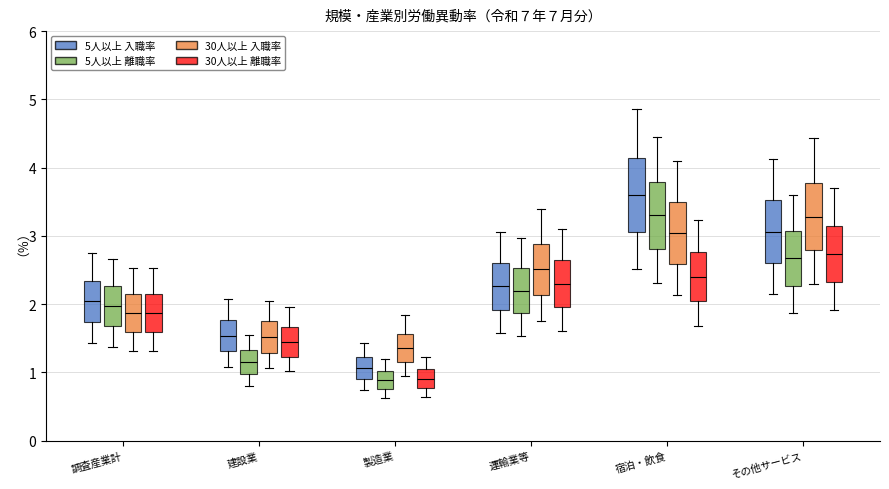

Reading left to right, read every box against the y-axis: the position of its median line, the range the box covers, and the ends of its whiskers. The values are not printed on the chart, so give them approximately, as read against the axis.

調査産業計 (5人以上 入職率): median 2.0, box 1.7 to 2.3, whiskers 1.4 to 2.8
調査産業計 (5人以上 離職率): median 2.0, box 1.7 to 2.3, whiskers 1.4 to 2.7
調査産業計 (30人以上 入職率): median 1.9, box 1.6 to 2.2, whiskers 1.3 to 2.5
調査産業計 (30人以上 離職率): median 1.9, box 1.6 to 2.2, whiskers 1.3 to 2.5
建設業 (5人以上 入職率): median 1.5, box 1.3 to 1.8, whiskers 1.1 to 2.1
建設業 (5人以上 離職率): median 1.2, box 1.0 to 1.3, whiskers 0.8 to 1.6
建設業 (30人以上 入職率): median 1.5, box 1.3 to 1.7, whiskers 1.1 to 2.1
建設業 (30人以上 離職率): median 1.5, box 1.2 to 1.7, whiskers 1.0 to 2.0
製造業 (5人以上 入職率): median 1.1, box 0.9 to 1.2, whiskers 0.7 to 1.4
製造業 (5人以上 離職率): median 0.9, box 0.8 to 1.0, whiskers 0.6 to 1.2
製造業 (30人以上 入職率): median 1.4, box 1.2 to 1.6, whiskers 1.0 to 1.8
製造業 (30人以上 離職率): median 0.9, box 0.8 to 1.0, whiskers 0.6 to 1.2
運輸業等 (5人以上 入職率): median 2.3, box 1.9 to 2.6, whiskers 1.6 to 3.1
運輸業等 (5人以上 離職率): median 2.2, box 1.9 to 2.5, whiskers 1.5 to 3.0
運輸業等 (30人以上 入職率): median 2.5, box 2.1 to 2.9, whiskers 1.8 to 3.4
運輸業等 (30人以上 離職率): median 2.3, box 2.0 to 2.6, whiskers 1.6 to 3.1
宿泊・飲食 (5人以上 入職率): median 3.6, box 3.1 to 4.1, whiskers 2.5 to 4.9
宿泊・飲食 (5人以上 離職率): median 3.3, box 2.8 to 3.8, whiskers 2.3 to 4.5
宿泊・飲食 (30人以上 入職率): median 3.0, box 2.6 to 3.5, whiskers 2.1 to 4.1
宿泊・飲食 (30人以上 離職率): median 2.4, box 2.0 to 2.8, whiskers 1.7 to 3.2
その他サービス (5人以上 入職率): median 3.1, box 2.6 to 3.5, whiskers 2.1 to 4.1
その他サービス (5人以上 離職率): median 2.7, box 2.3 to 3.1, whiskers 1.9 to 3.6
その他サービス (30人以上 入職率): median 3.3, box 2.8 to 3.8, whiskers 2.3 to 4.4
その他サービス (30人以上 離職率): median 2.7, box 2.3 to 3.2, whiskers 1.9 to 3.7